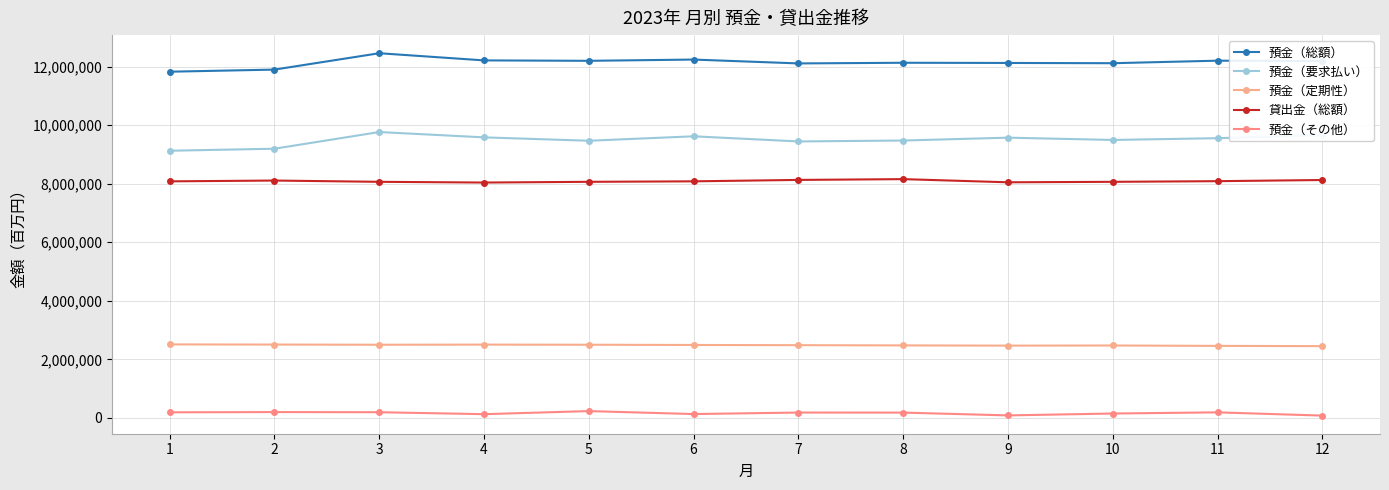

At which label does 預金（要求払い） reach its peak?

3